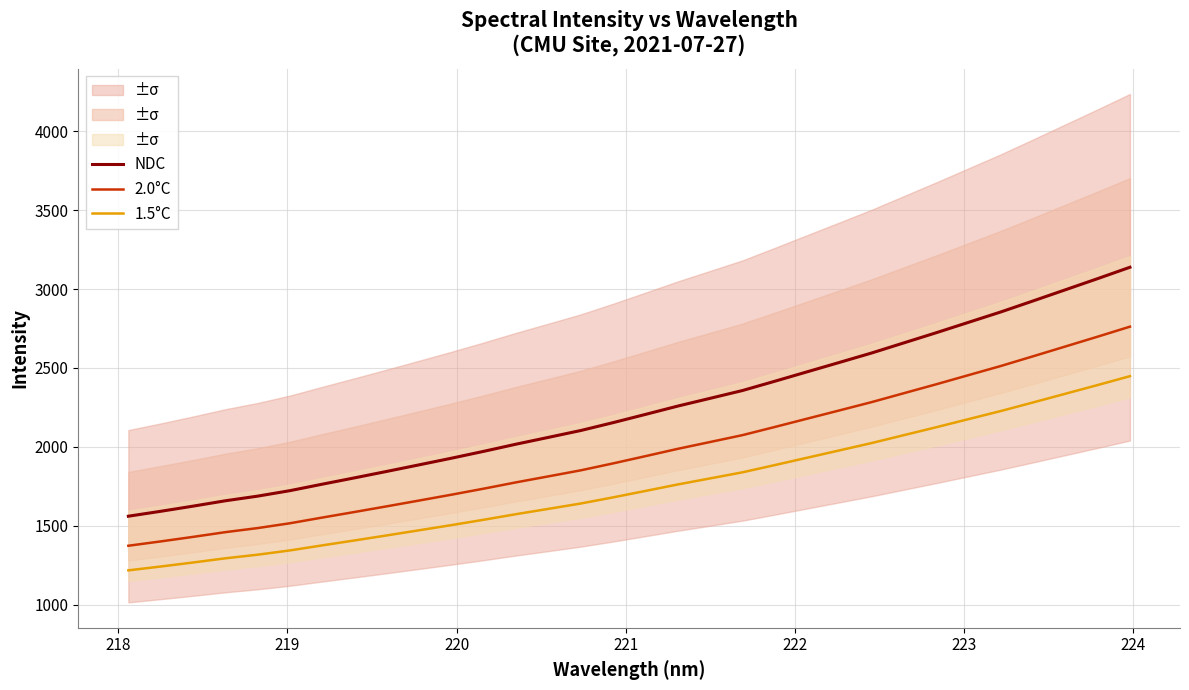

True or false: 2.0°C and 1.5°C cross at least once.

False